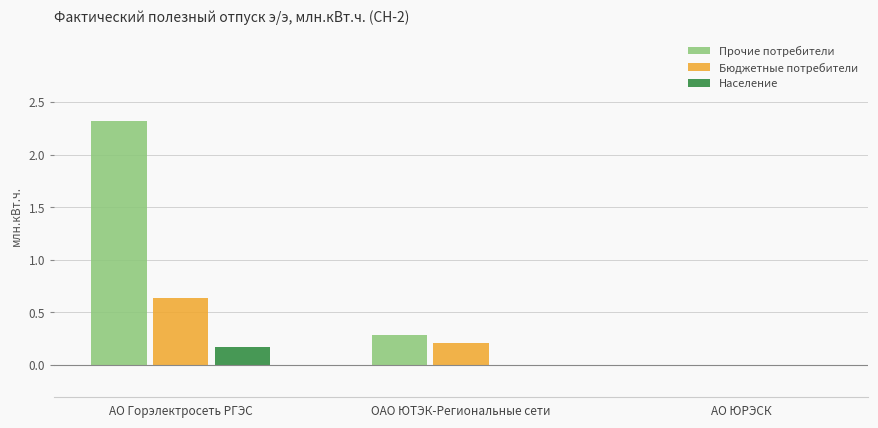

True or false: Прочие потребители has a value of 0.3 at ОАО ЮТЭК-Региональные сети.

True